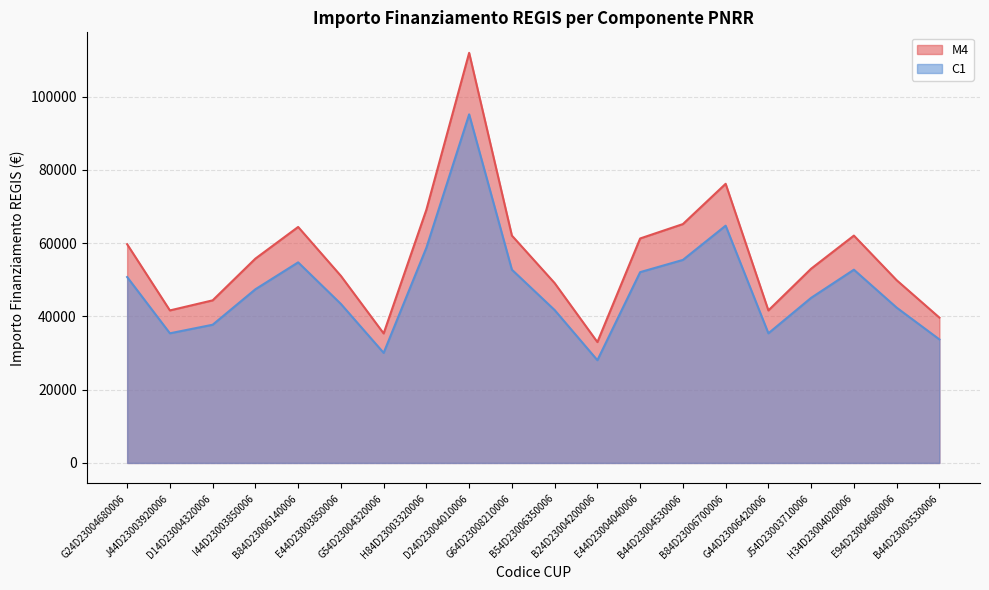

Rank the series by their average value, from highest to lowest.

M4, C1